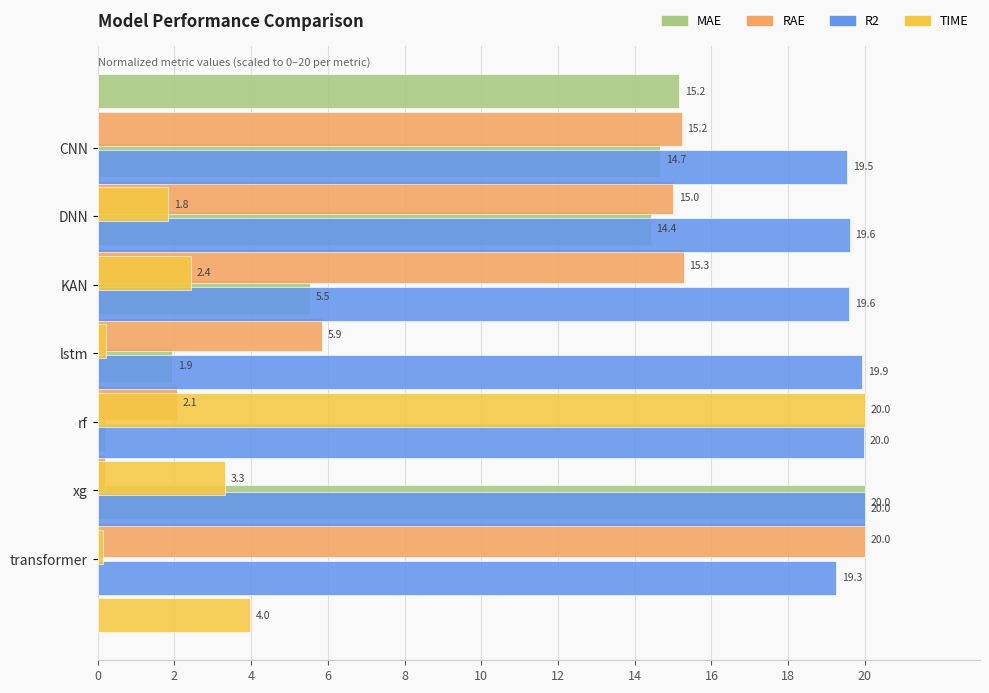

Reading left to right, transcribe all the data shown in this chart.

MAE: 15.2	14.7	14.4	5.5	1.9	0.2	20.0
RAE: 15.2	15.0	15.3	5.9	2.1	0.2	20.0
R2: 19.5	19.6	19.6	19.9	20.0	20.0	19.3
TIME: 1.8	2.4	0.2	20.0	3.3	0.1	4.0